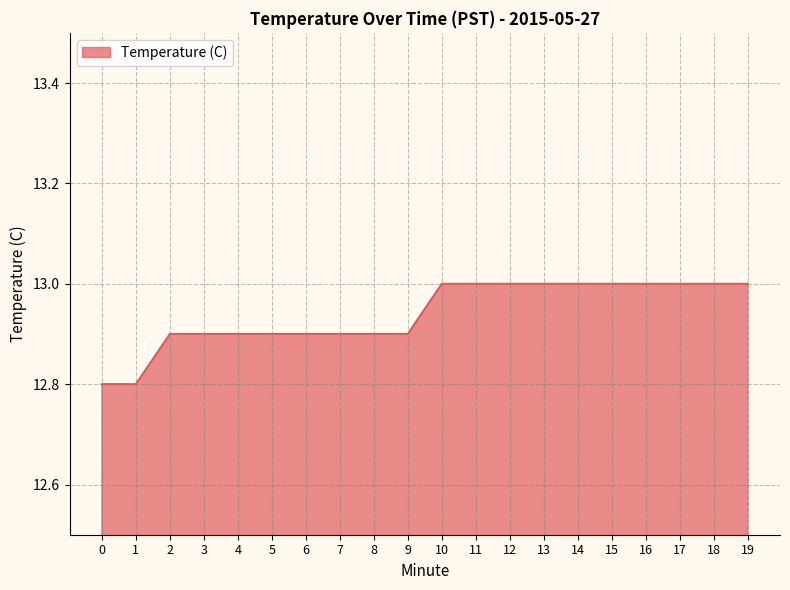

What is the maximum value shown in the chart?

13.0